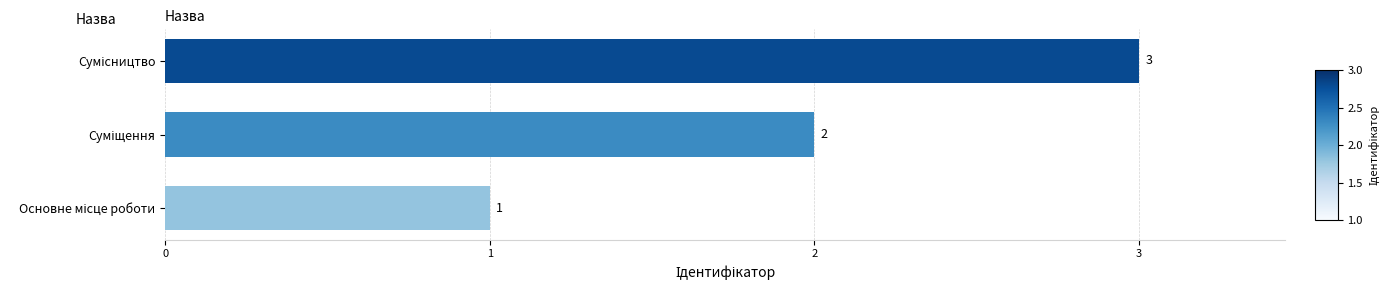

Are the bars grouped side by side (vs. stacked)?

No